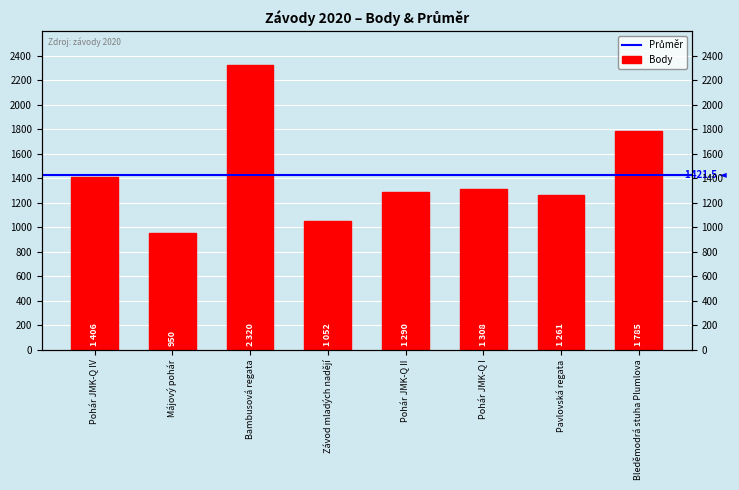

The chart shows a value of 3846 at Bambusová regata. True or false?

False